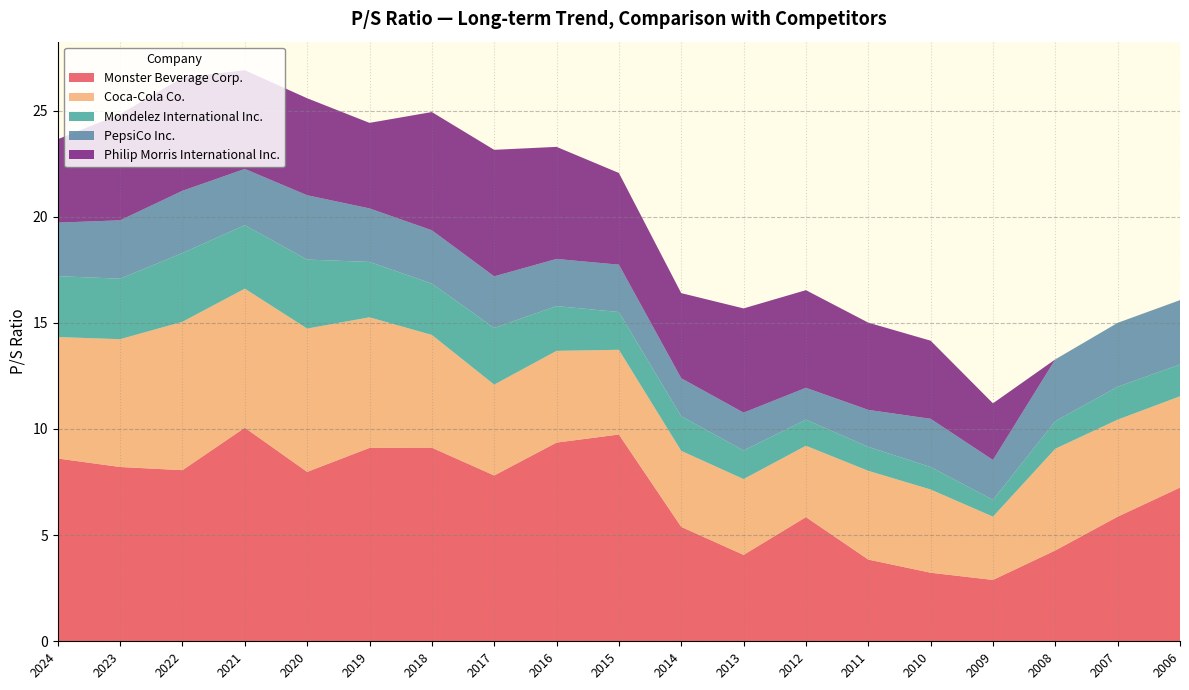

Reading right to left, extract all data points from this chart.

Monster Beverage Corp.: 2006=7.2	2007=5.9	2008=4.3	2009=2.9	2010=3.2	2011=3.9	2012=5.8	2013=4.1	2014=5.4	2015=9.7	2016=9.4	2017=7.8	2018=9.1	2019=9.1	2020=8.0	2021=10.1	2022=8.1	2023=8.2	2024=8.6
Coca-Cola Co.: 2006=4.3	2007=4.6	2008=4.8	2009=3.0	2010=3.9	2011=4.2	2012=3.4	2013=3.6	2014=3.6	2015=4.0	2016=4.3	2017=4.3	2018=5.3	2019=6.2	2020=6.8	2021=6.5	2022=7.0	2023=6.0	2024=5.7
Mondelez International Inc.: 2006=1.5	2007=1.6	2008=1.3	2009=0.8	2010=1.1	2011=1.1	2012=1.2	2013=1.4	2014=1.6	2015=1.8	2016=2.1	2017=2.7	2018=2.4	2019=2.6	2020=3.2	2021=3.0	2022=3.2	2023=2.9	2024=2.9
PepsiCo Inc.: 2006=3.0	2007=3.0	2008=2.9	2009=1.9	2010=2.3	2011=1.7	2012=1.5	2013=1.8	2014=1.8	2015=2.2	2016=2.2	2017=2.4	2018=2.5	2019=2.5	2020=3.0	2021=2.6	2022=2.9	2023=2.8	2024=2.5
Philip Morris International Inc.: 2006=0.0	2007=0.0	2008=0.0	2009=2.7	2010=3.7	2011=4.1	2012=4.6	2013=4.9	2014=4.0	2015=4.3	2016=5.3	2017=6.0	2018=5.6	2019=4.0	2020=4.6	2021=4.7	2022=5.3	2023=5.0	2024=3.9